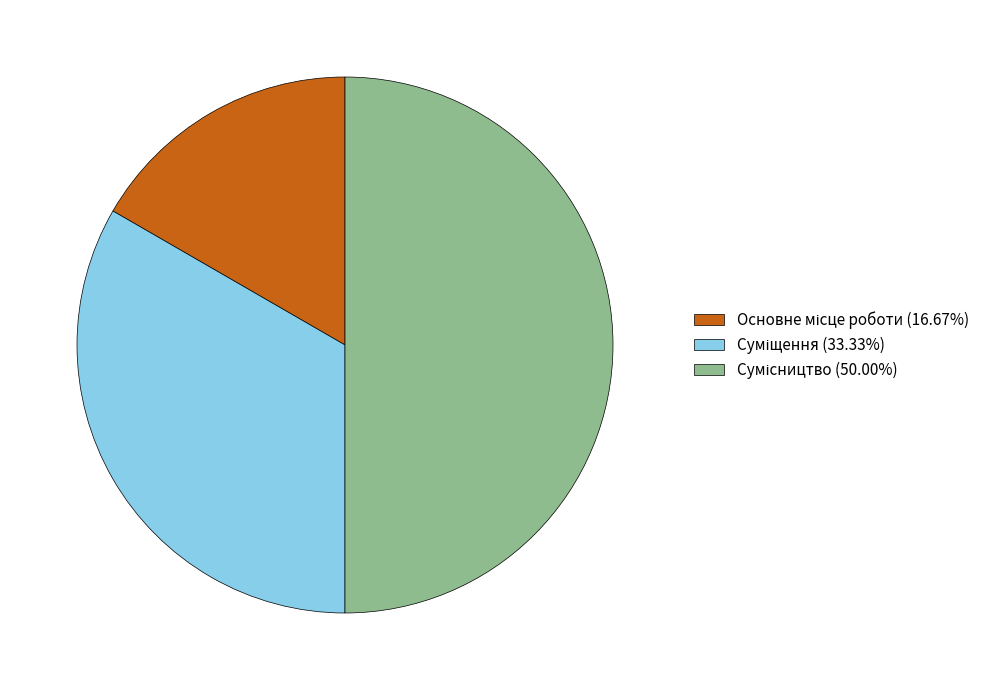

Count the number of slices in the pie.

3